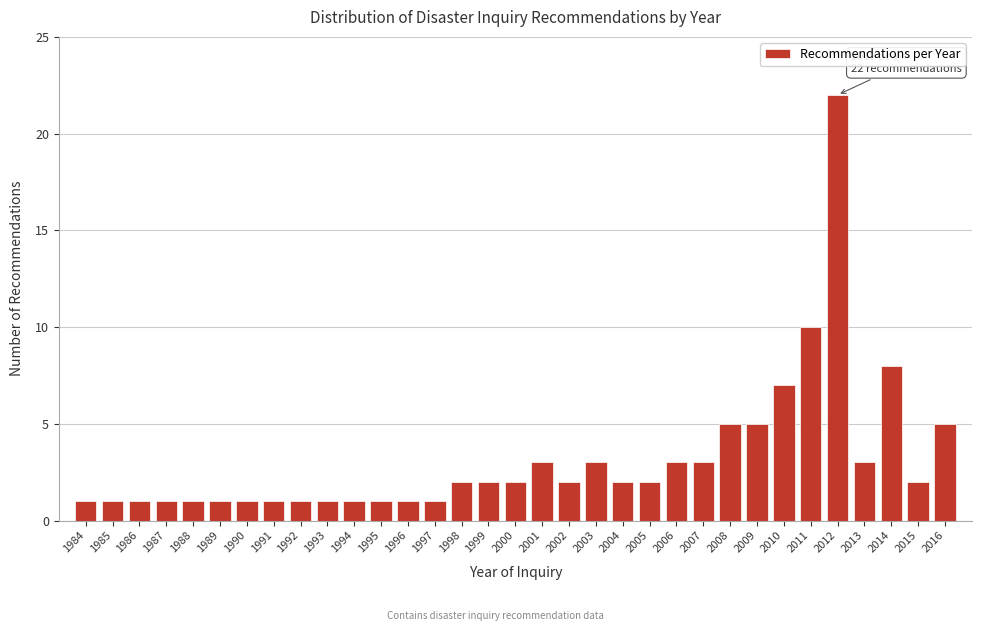

Which has a higher value, 1991 or 2014?

2014